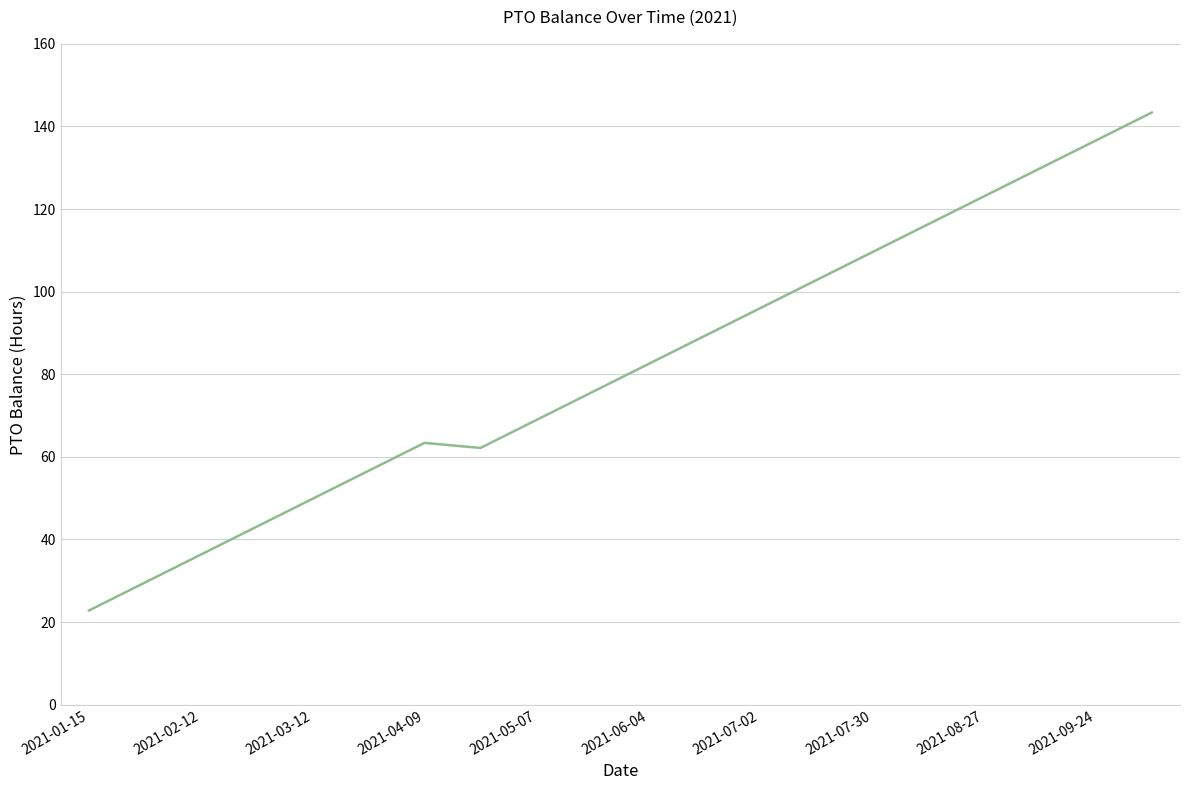

What is the difference between the maximum and minimum values?

120.6